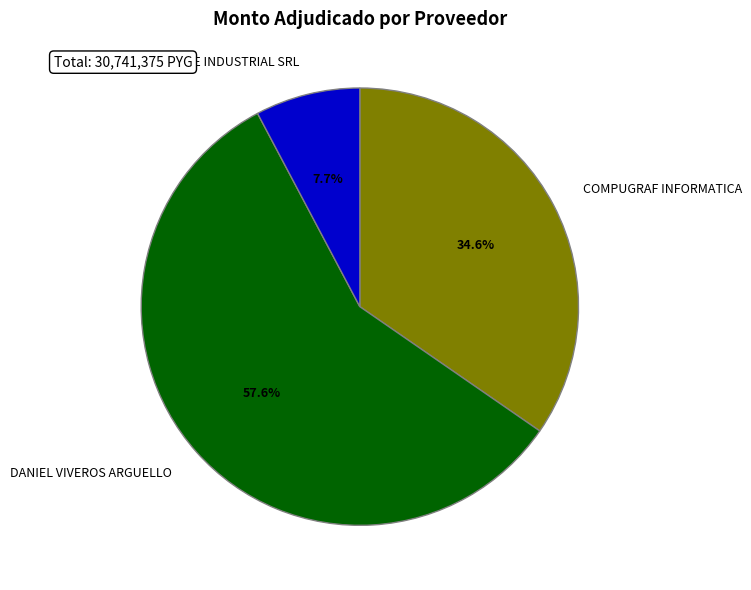

Is there any slice that represents more than half of the pie?

Yes